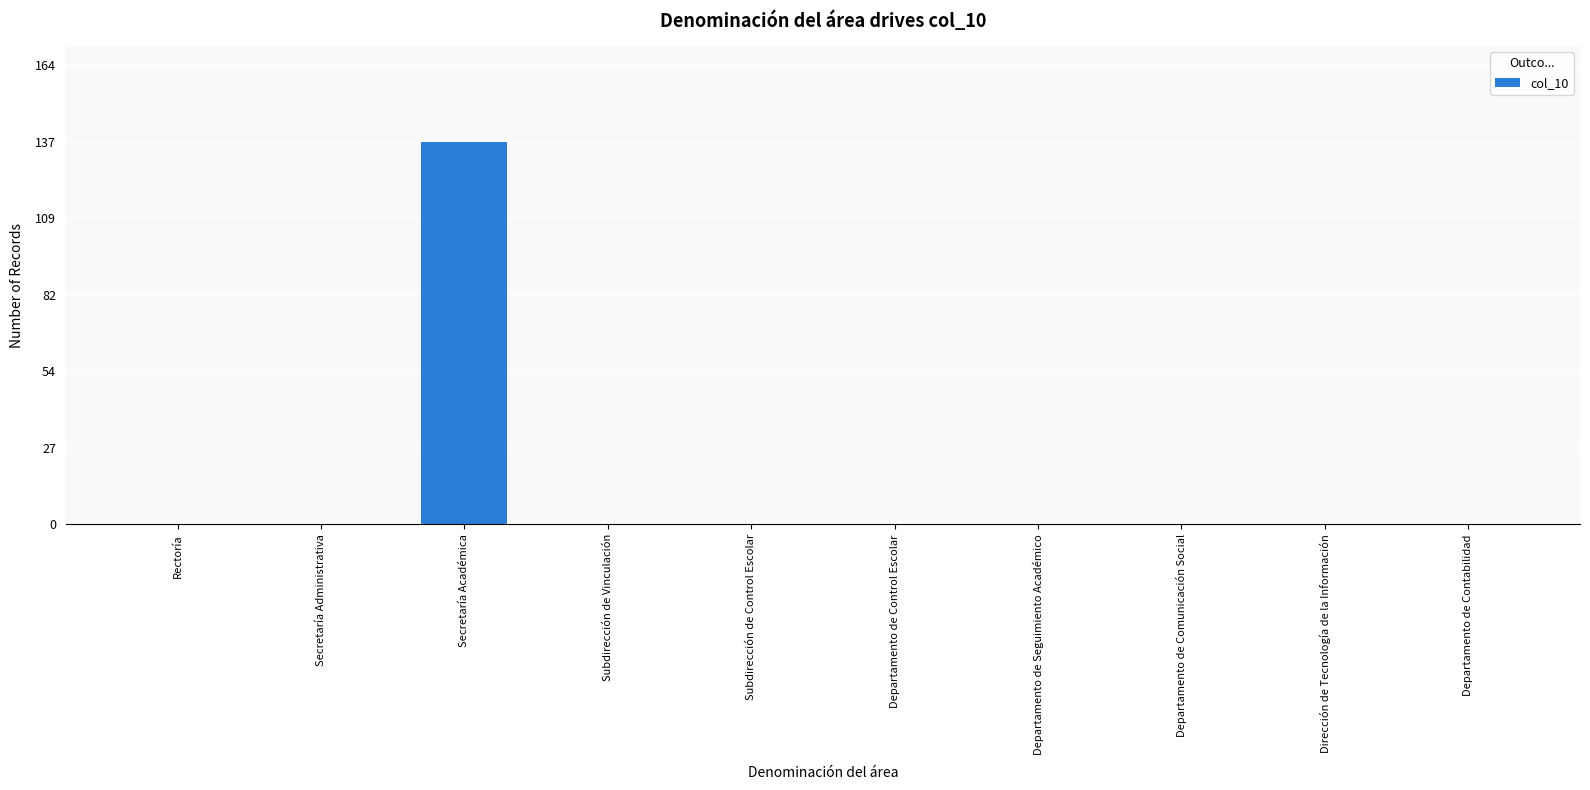

What is the greatest value displayed?

137